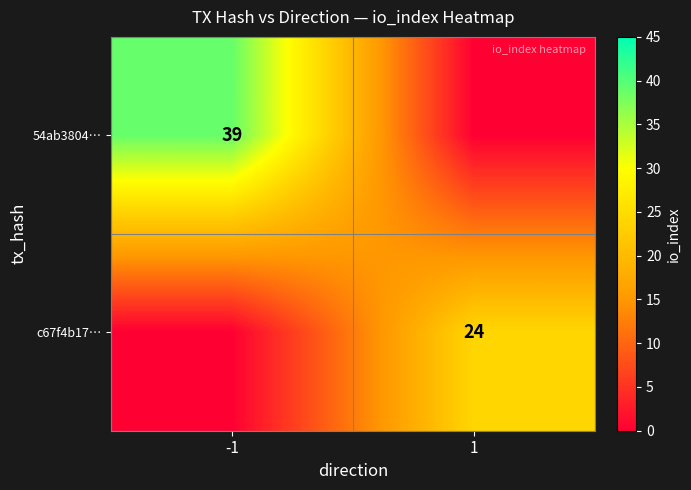

The value of c67f4b17… at 1 is 32. True or false?

False